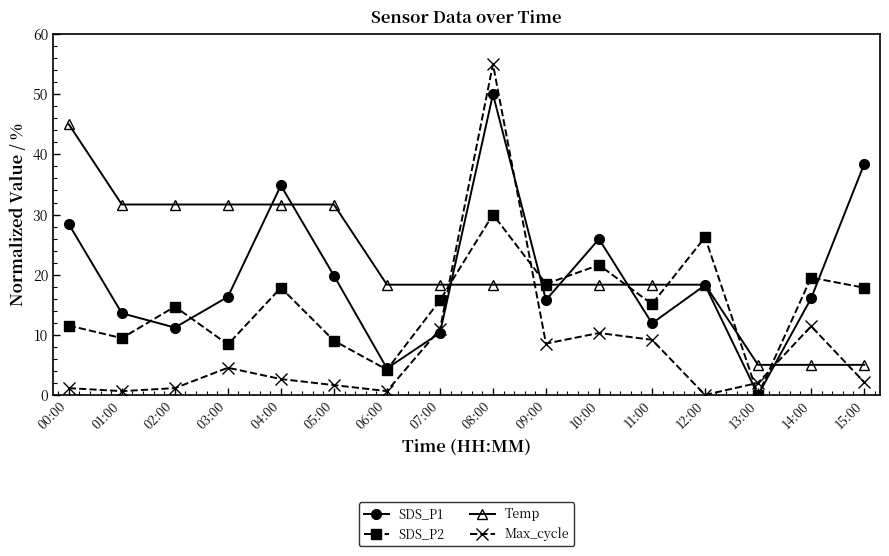

Is this an area chart (filled region under the line)?

No